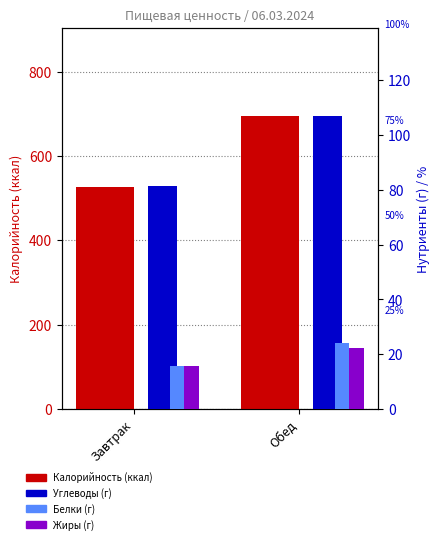

What is the label of the 2nd bar from the left?

Обед